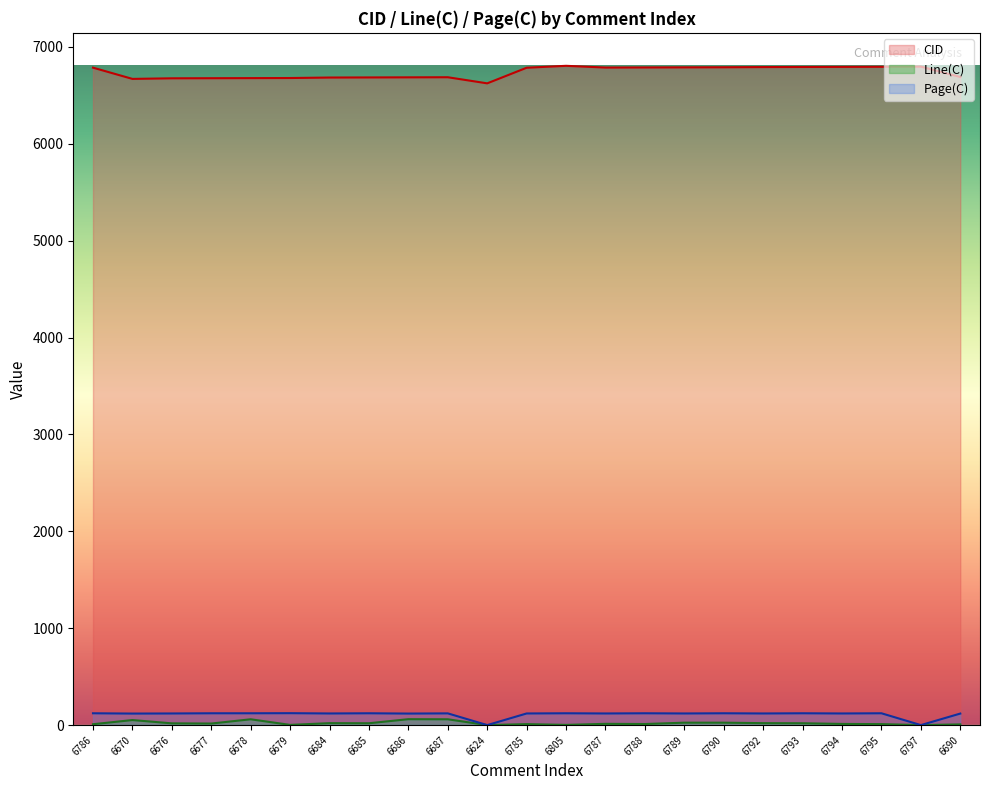

How many lines are shown in the chart?

3